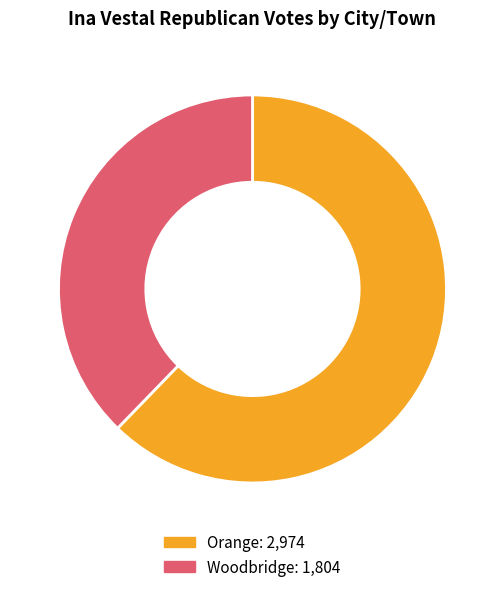

Count the number of slices in the pie.

2